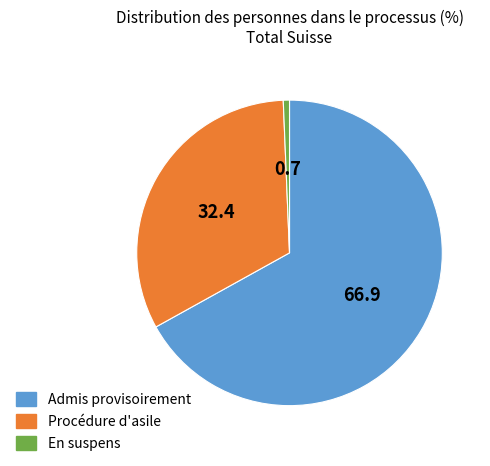

Does any single category account for the majority?

Yes